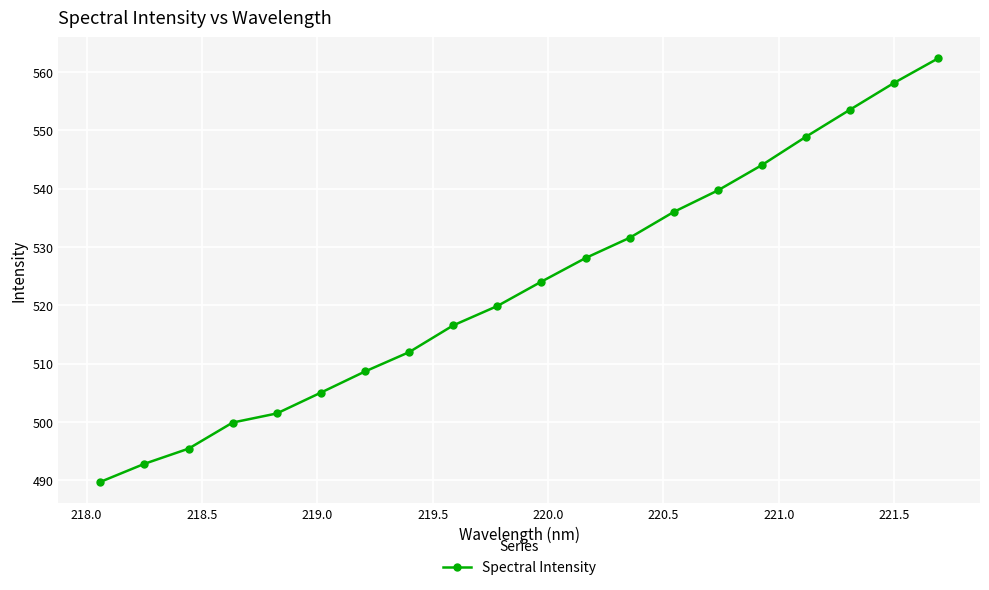

What is the greatest value displayed?

562.4